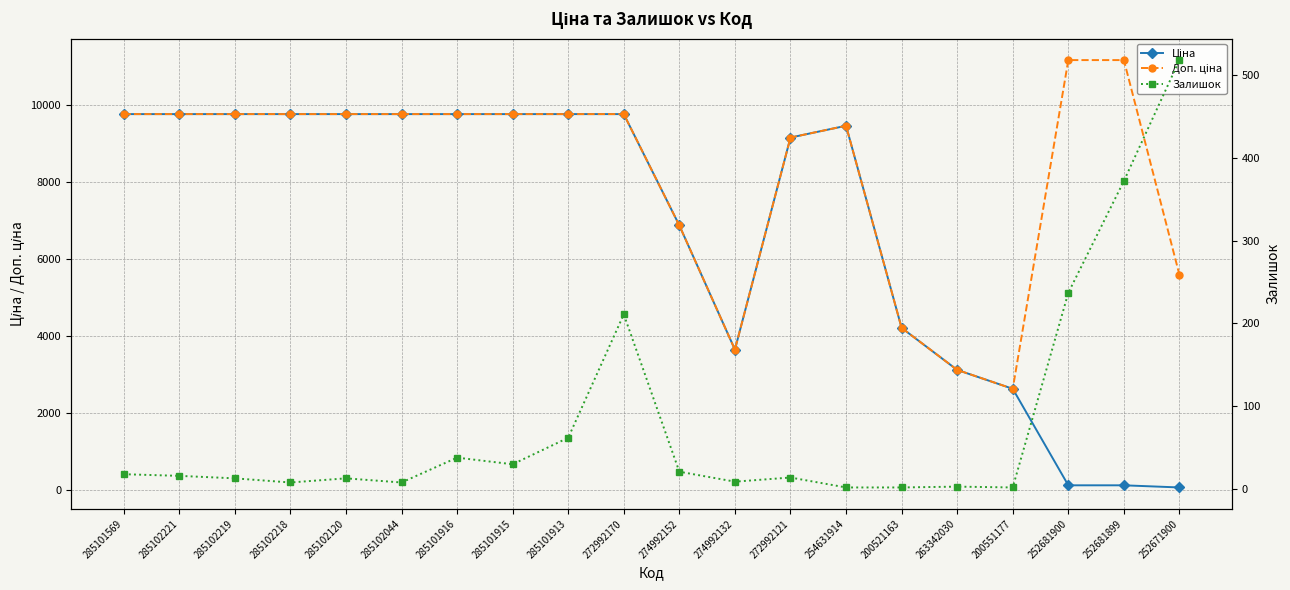

Is this an area chart (filled region under the line)?

No